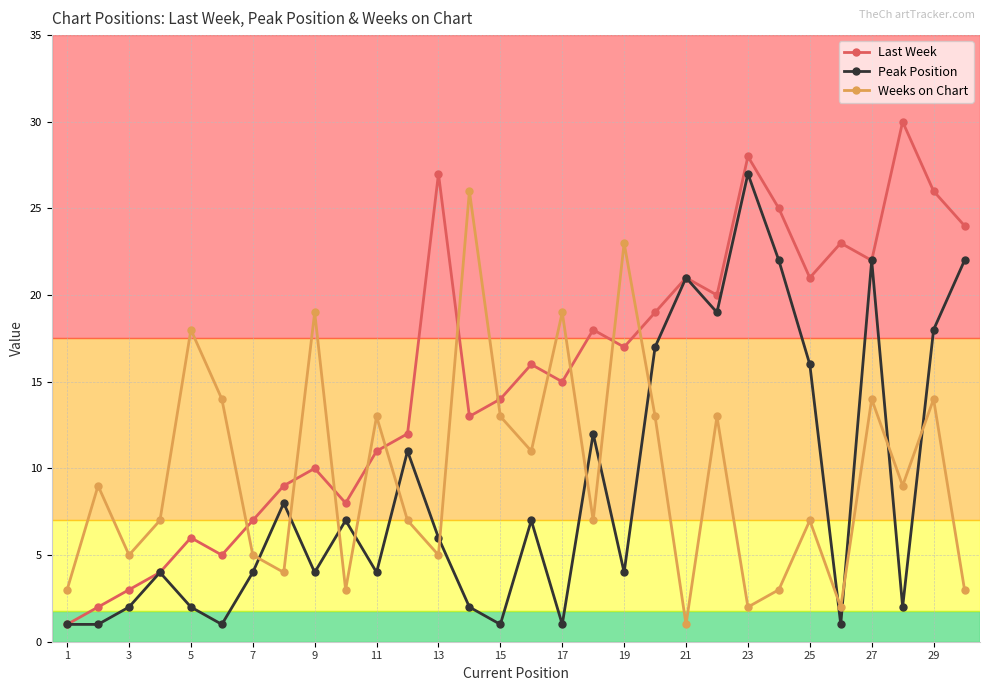

Reading left to right, extract all data points from this chart.

Last Week: 1	2	3	4	6	5	7	9	10	8	11	12	27	13	14	16	15	18	17	19	21	20	28	25	21	23	22	30	26	24
Peak Position: 1	1	2	4	2	1	4	8	4	7	4	11	6	2	1	7	1	12	4	17	21	19	27	22	16	1	22	2	18	22
Weeks on Chart: 3	9	5	7	18	14	5	4	19	3	13	7	5	26	13	11	19	7	23	13	1	13	2	3	7	2	14	9	14	3